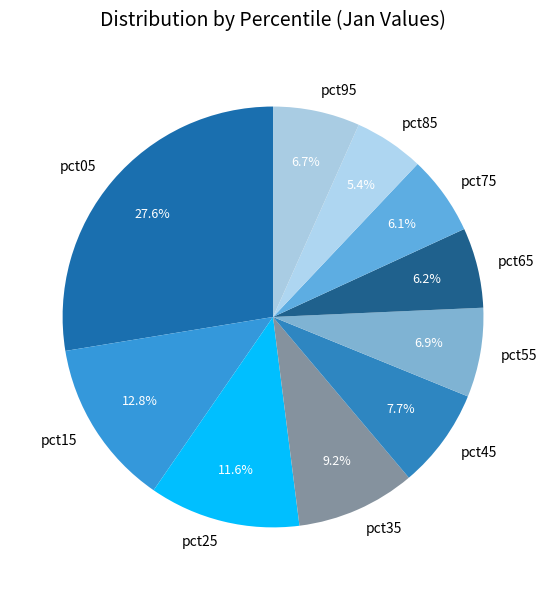

Is pct85 the majority of the pie?

No